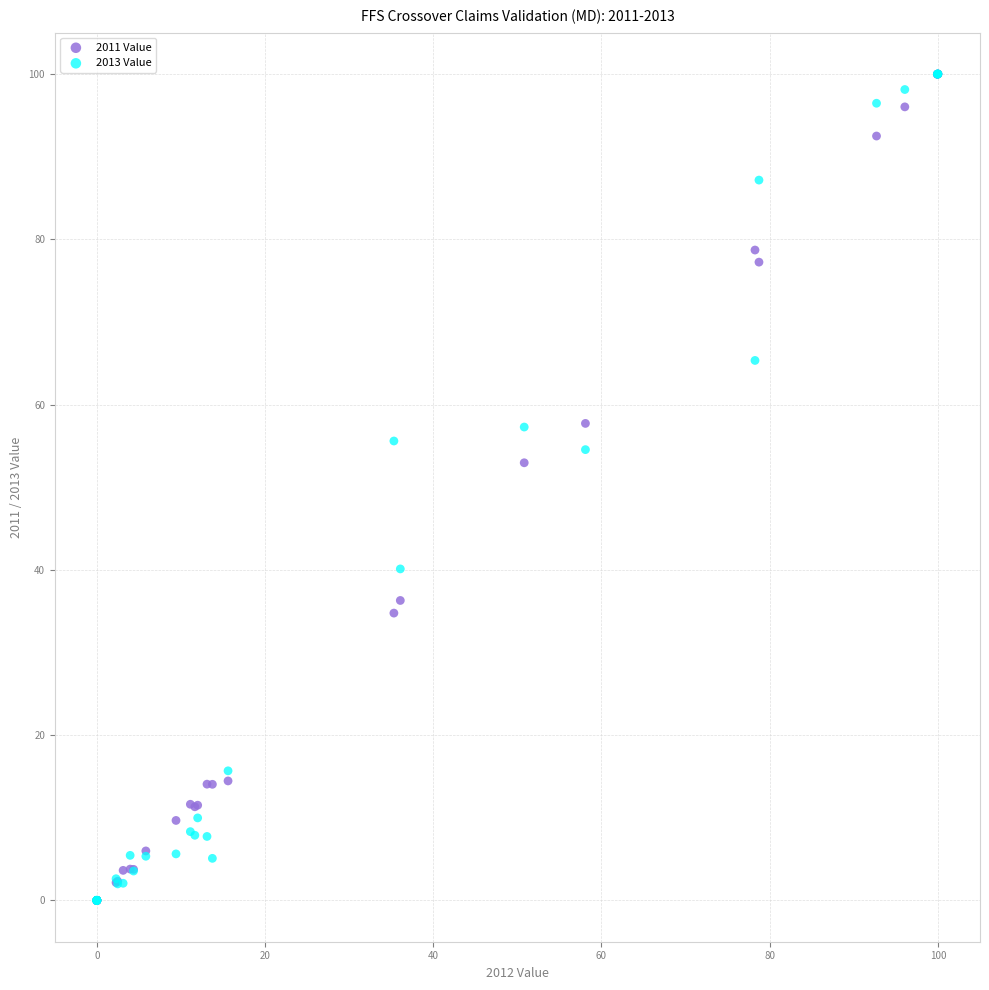

Across all series, what Y value is closest to 50?

53.0